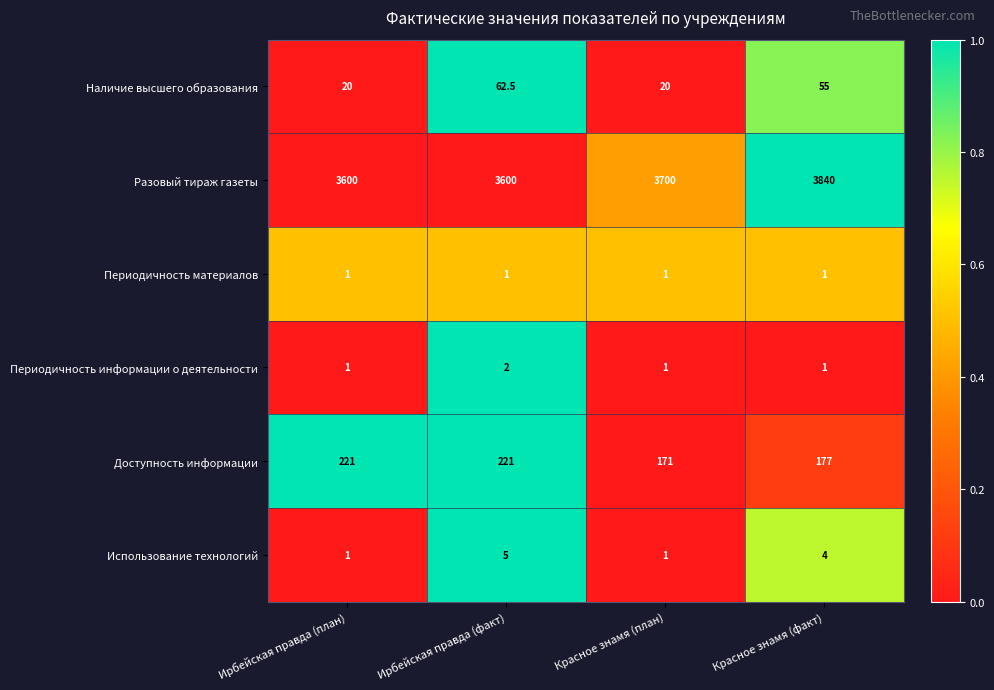

True or false: Периодичность материалов has a value of 1.6 at Ирбейская правда (план).

False